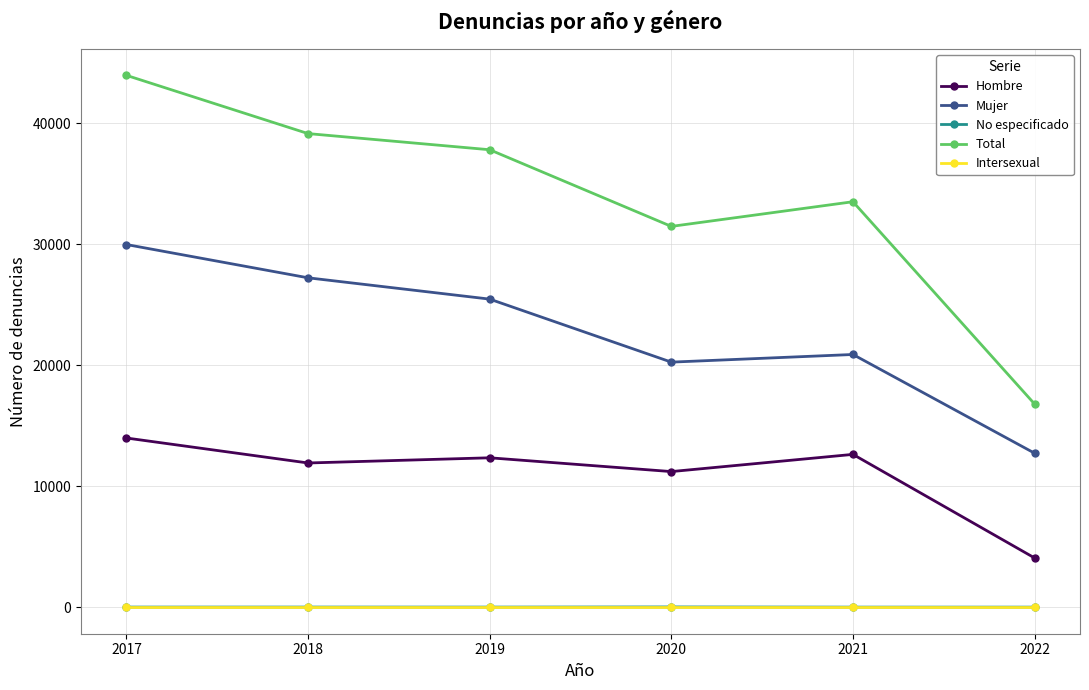

How many interior local valleys does the Total series have?

1